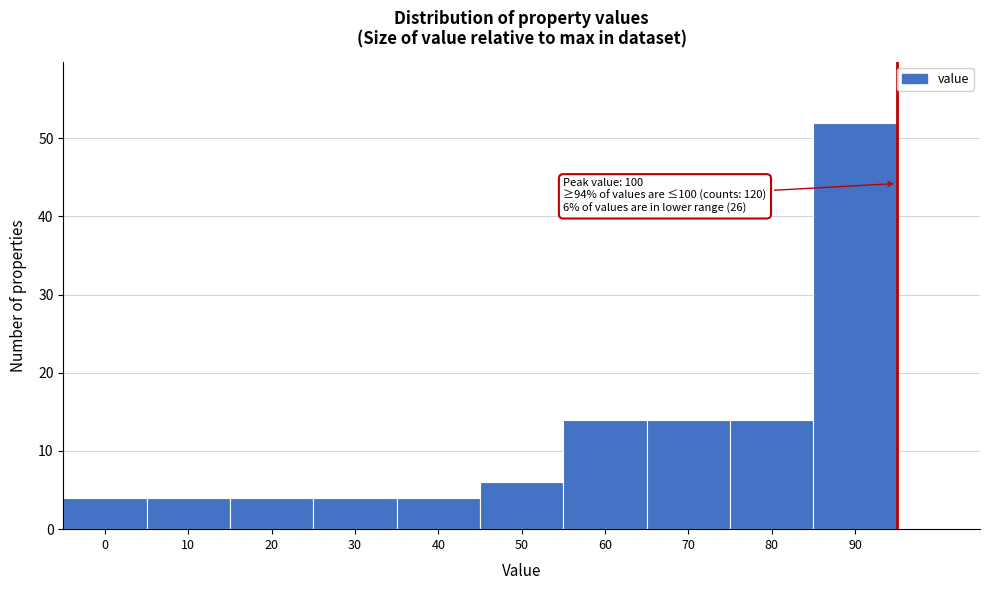

Reading left to right, list all the values displayed in this chart.

0=4	10=4	20=4	30=4	40=4	50=6	60=14	70=14	80=14	90=52